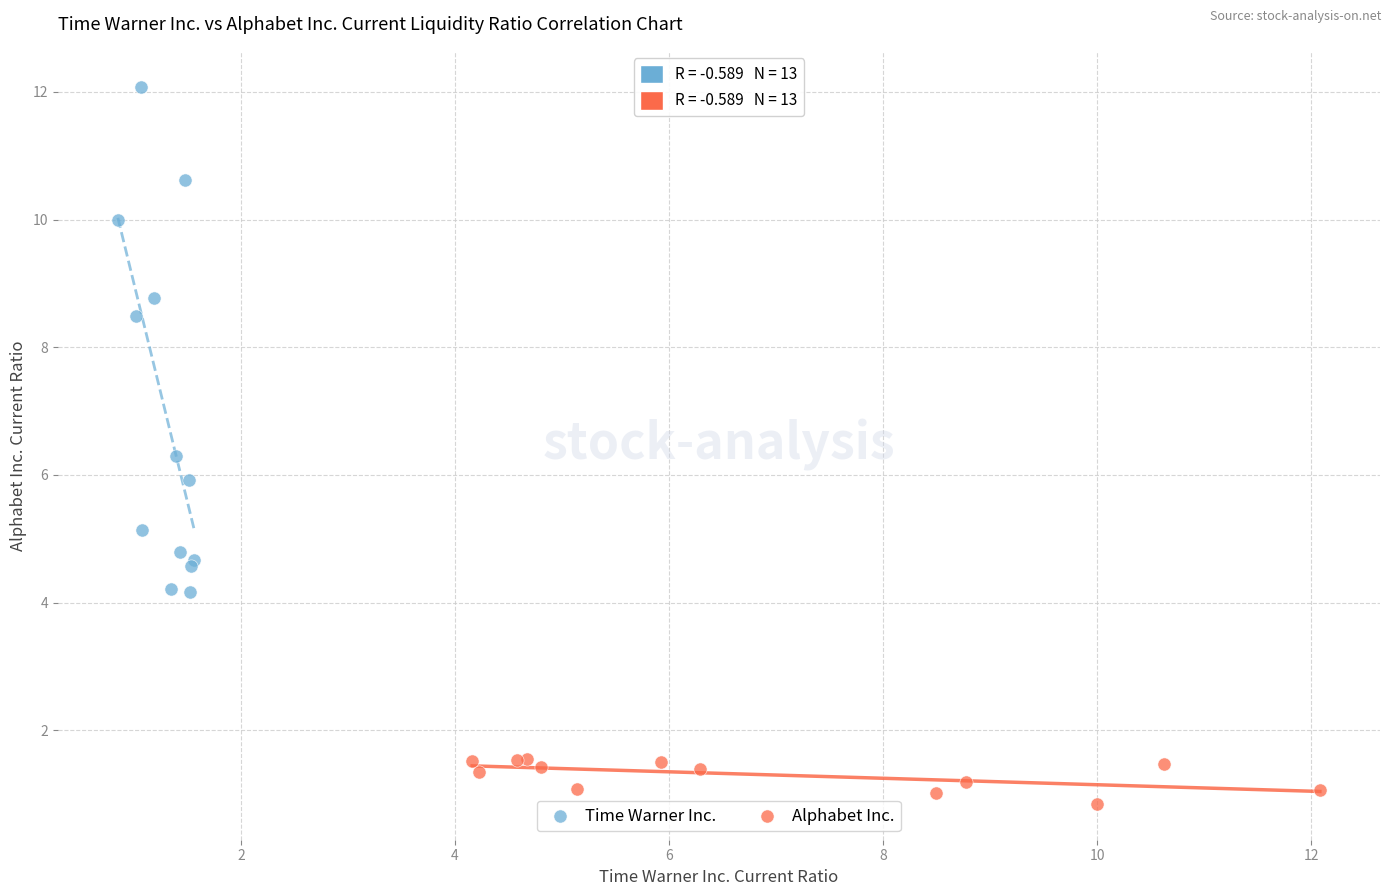

Which series has the widest spread of Y values?

Time Warner Inc.